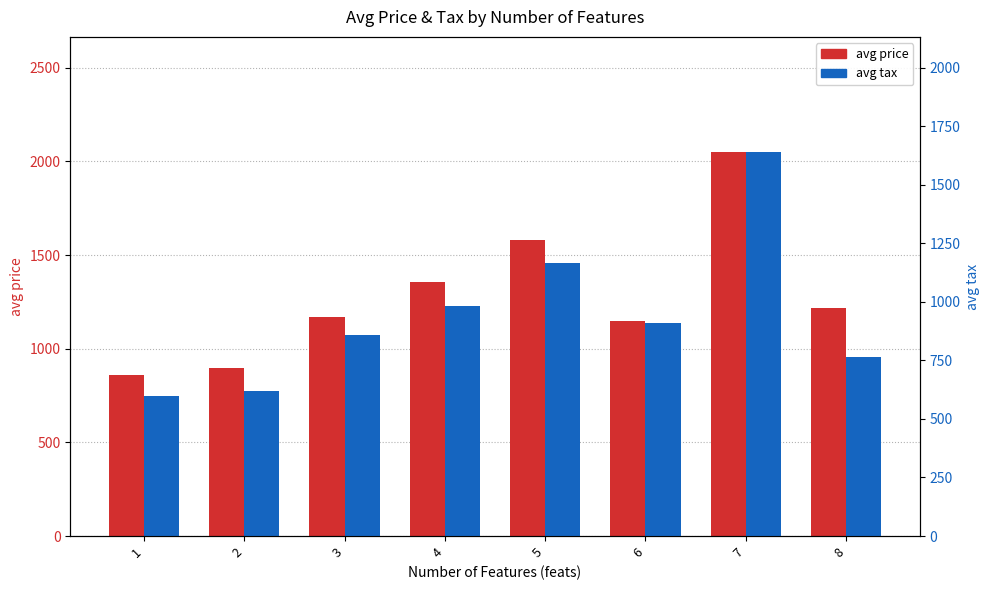

How many series are shown in this chart?

2